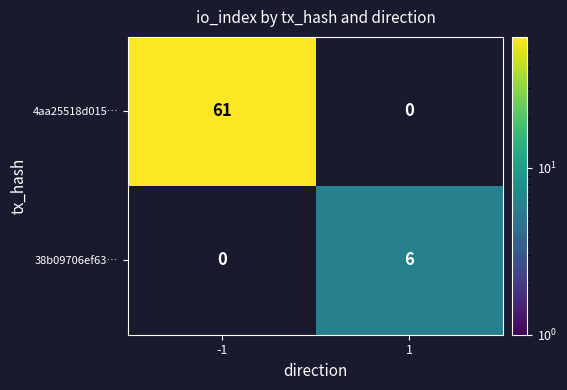

Which series has the largest total across all categories?

4aa25518d015…